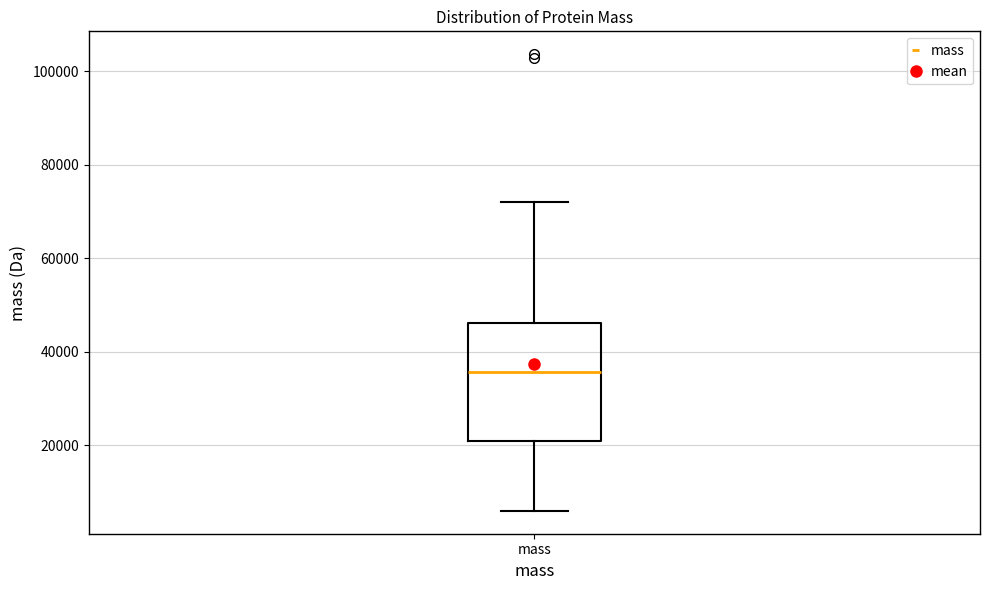

Read this box plot against the y-axis: the position of the median line, the range covered by the box, and the ends of both whiskers. The values are not printed on the chart, so give them approximately, as read against the axis.

median 36000, box 20000 to 46000, whiskers 6000 to 72000